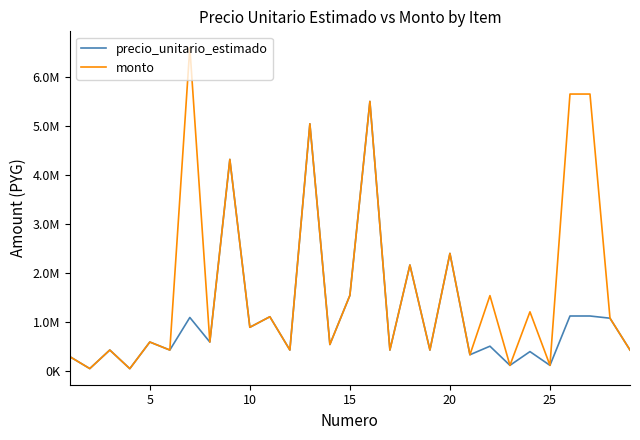

List the series in order of their peak value, highest first.

monto, precio_unitario_estimado